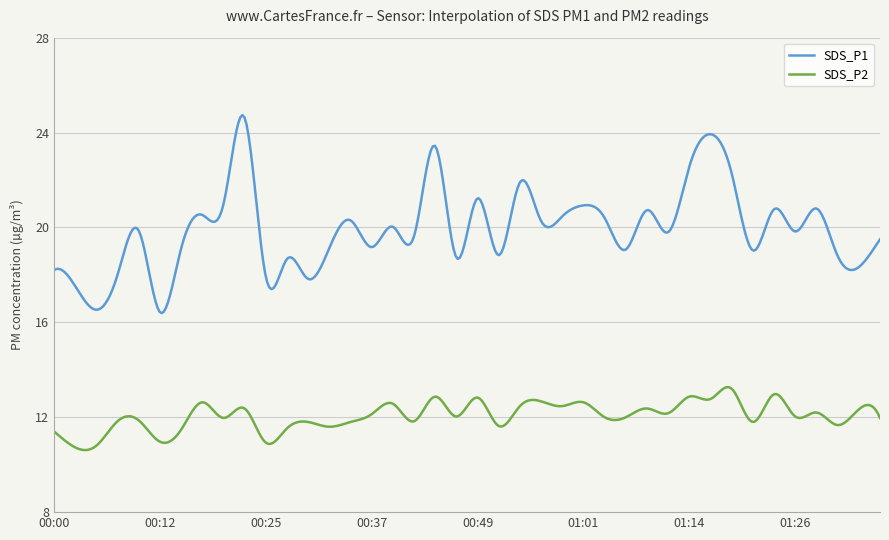

Which series has the largest total across all categories?

SDS_P1